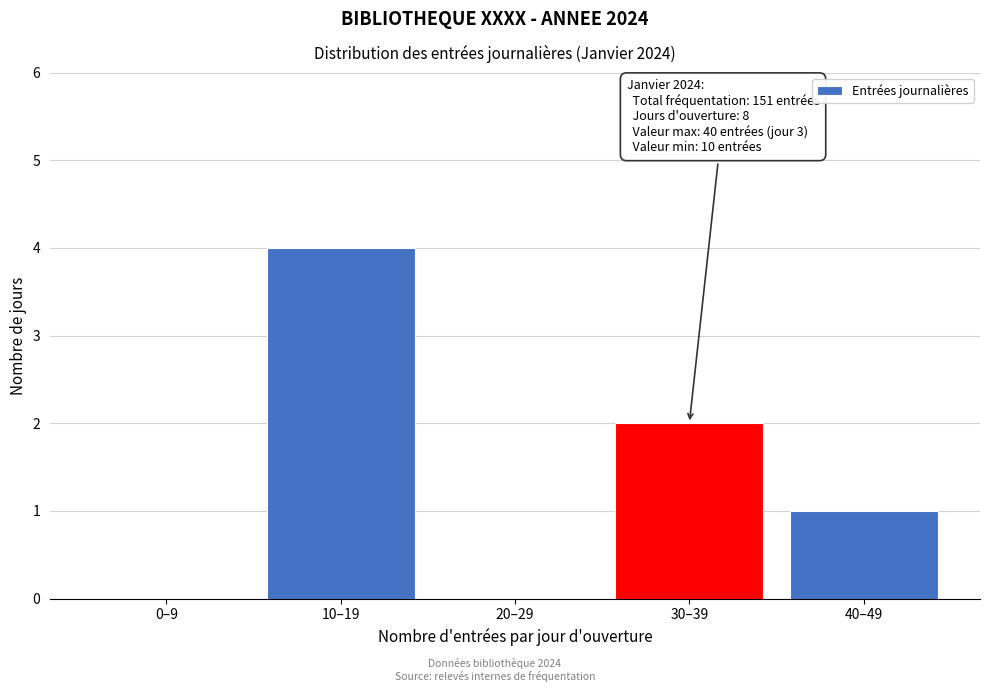

Reading right to left, extract all data points from this chart.

40–49=1	30–39=2	20–29=0	10–19=4	0–9=0